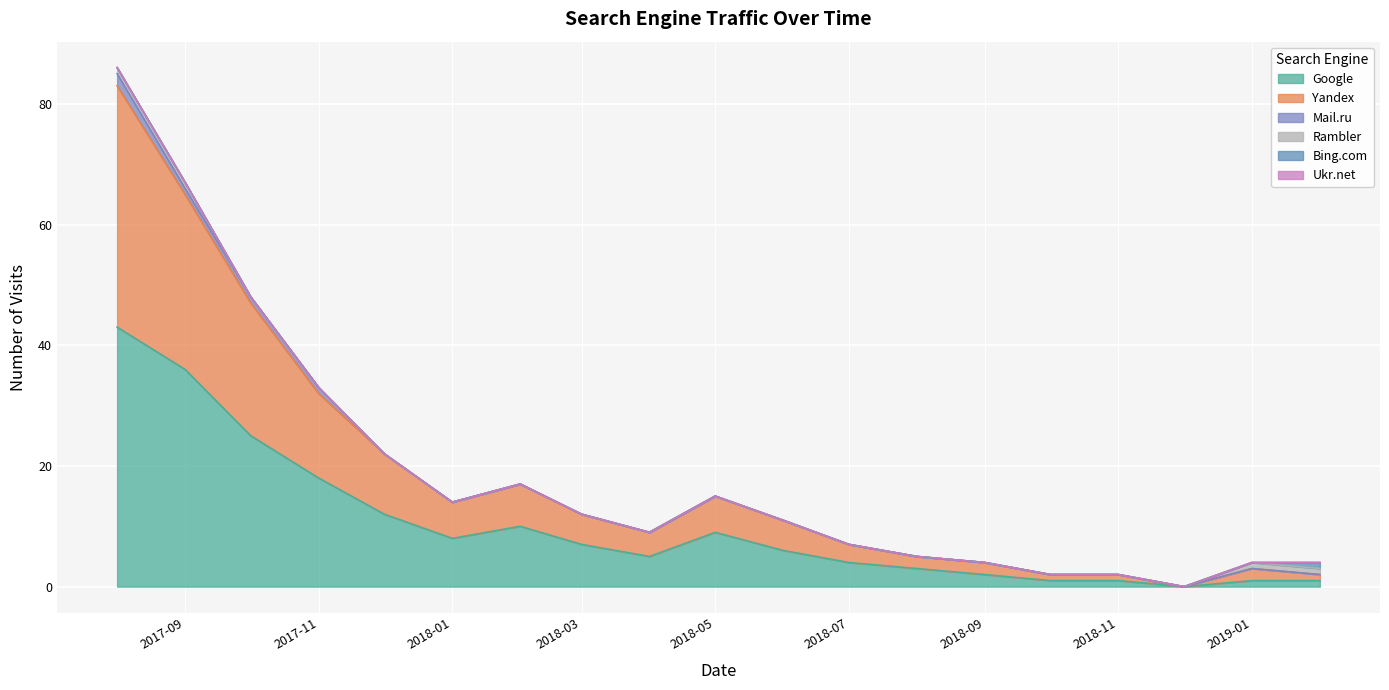

Which category has the lowest value in the Google series?

2018-12